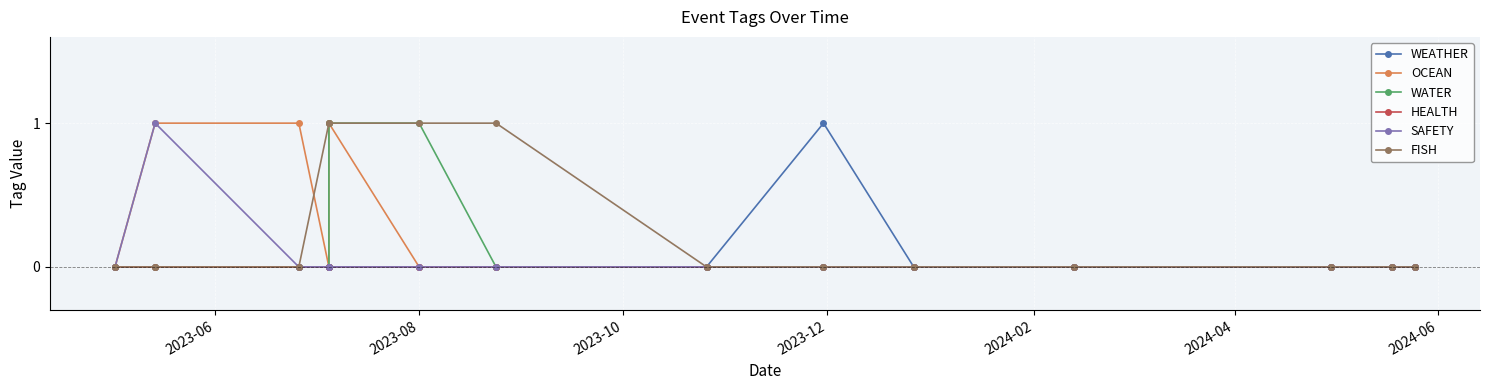

True or false: OCEAN has a value of 1 at 2023-12.

False